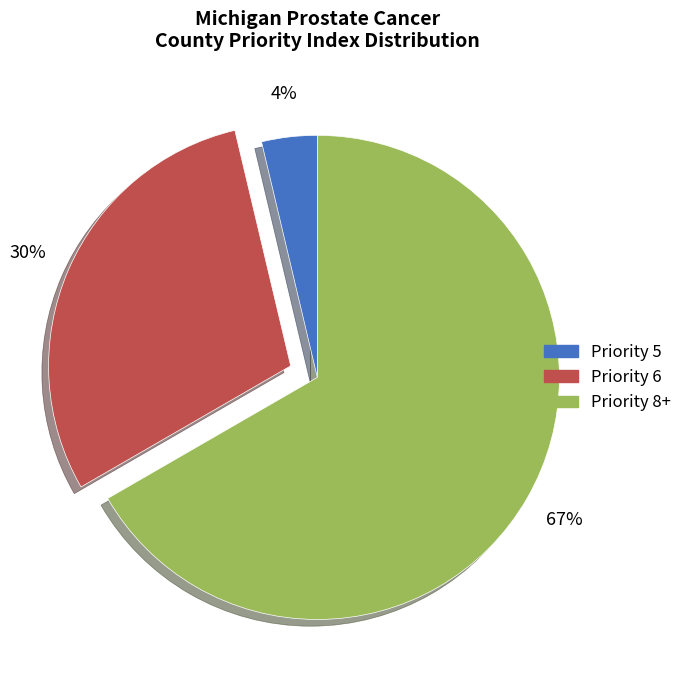

To the nearest percent, what is the average slice percentage?

33%